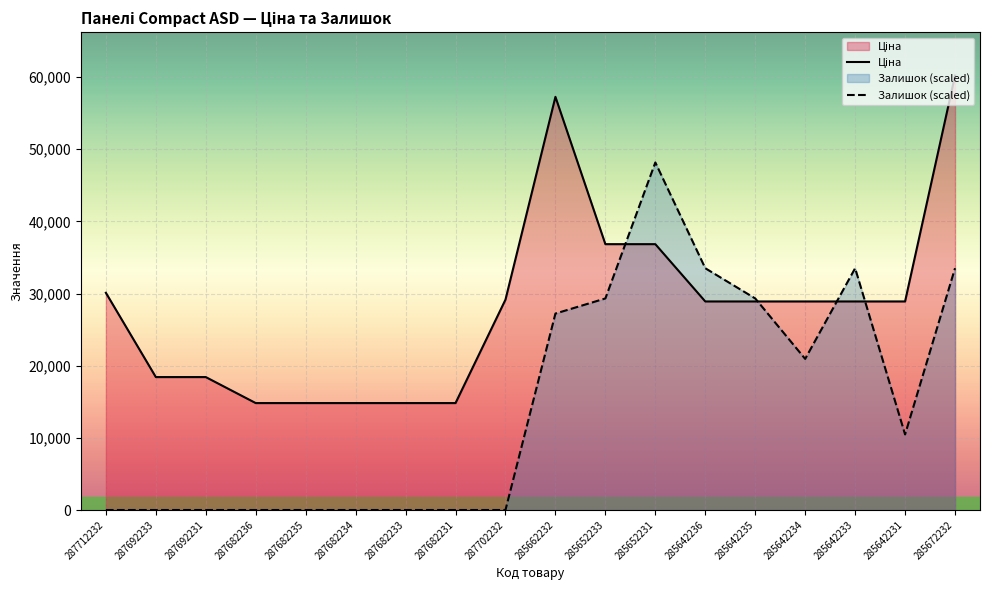

Reading right to left, list all the values displayed in this chart.

Ціна: 285672232=60205.6	285642231=28901.7	285642233=28901.7	285642234=28901.7	285642235=28901.7	285642236=28901.7	285652231=36841.8	285652233=36841.8	285662232=57258.0	287702232=29152.3	287682231=14817.6	287682233=14817.6	287682234=14817.6	287682235=14817.6	287682236=14817.6	287692231=18420.9	287692233=18420.9	287712232=30102.8
Залишок (scaled): 285672232=33505.7	285642231=10470.5	285642233=33505.7	285642234=20941.1	285642235=29317.5	285642236=33505.7	285652231=48164.5	285652233=29317.5	285662232=27223.4	287702232=0.0	287682231=0.0	287682233=0.0	287682234=0.0	287682235=0.0	287682236=0.0	287692231=0.0	287692233=0.0	287712232=0.0